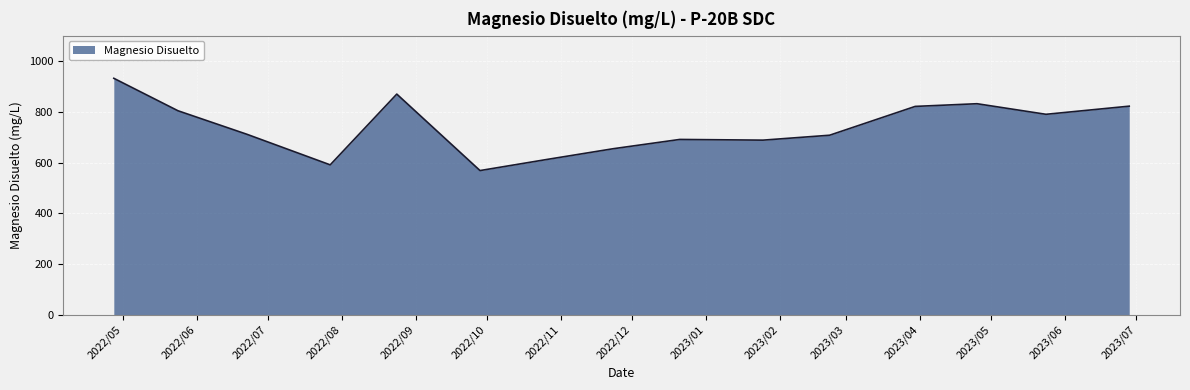

What is the minimum value shown in the chart?

568.4